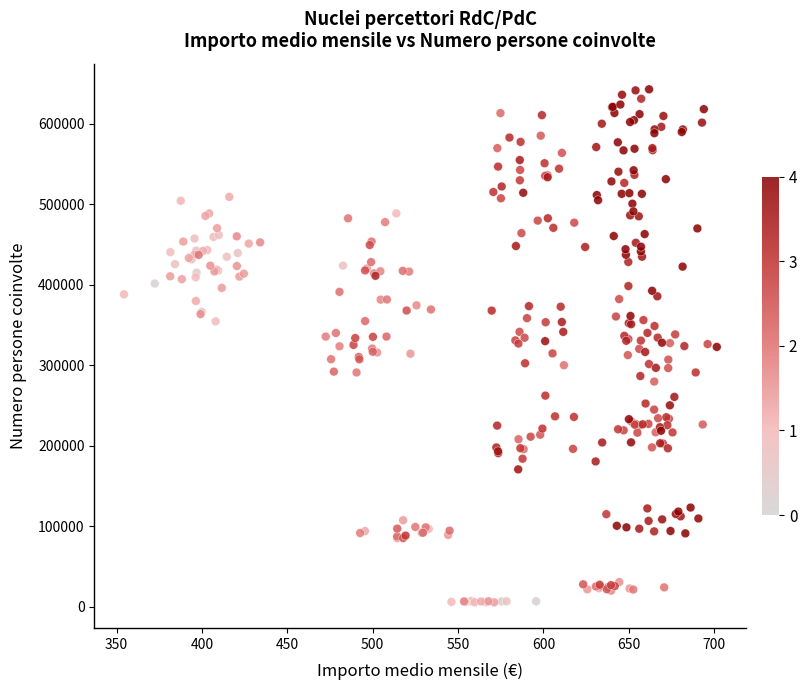

What is the range of Y values (max minus min)?

636835.6